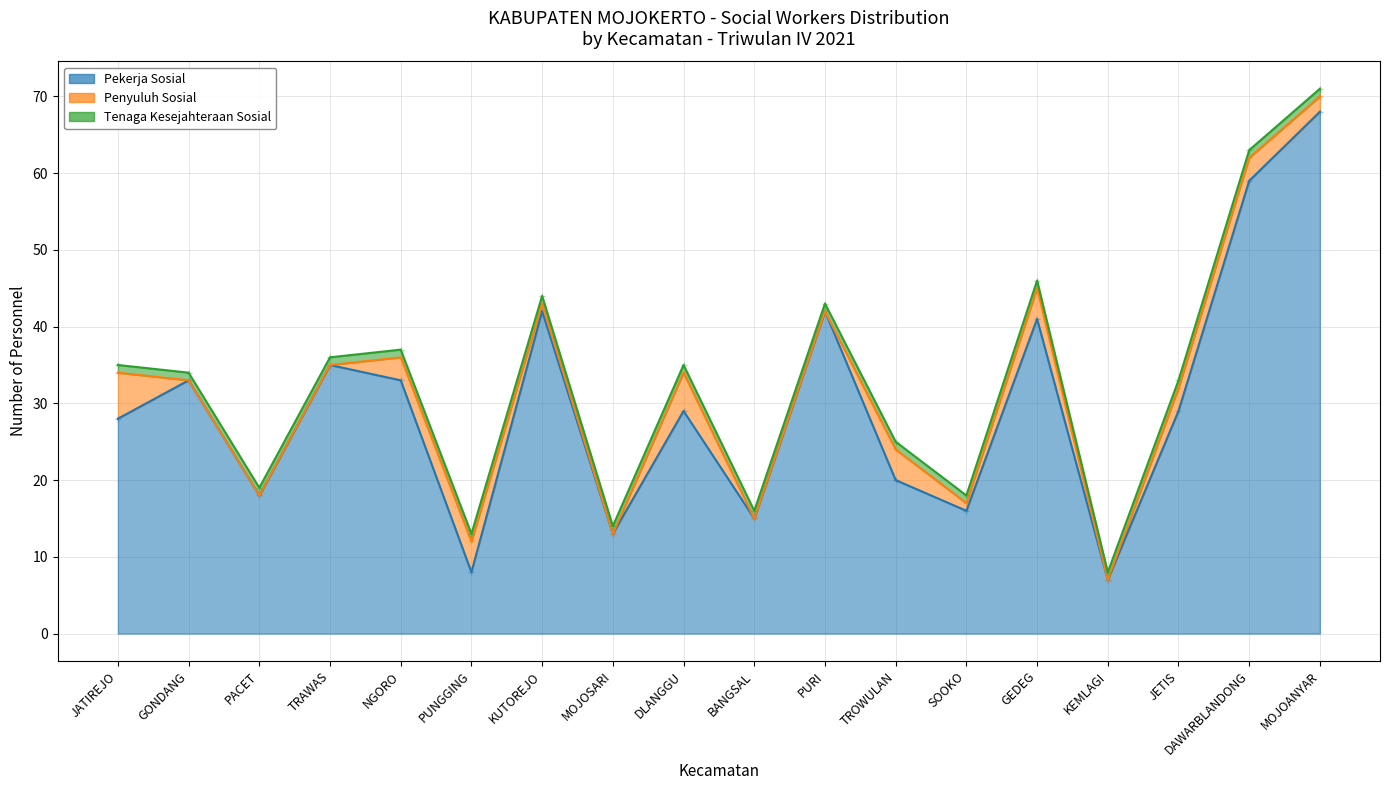

Which series has the widest spread of values?

Pekerja Sosial